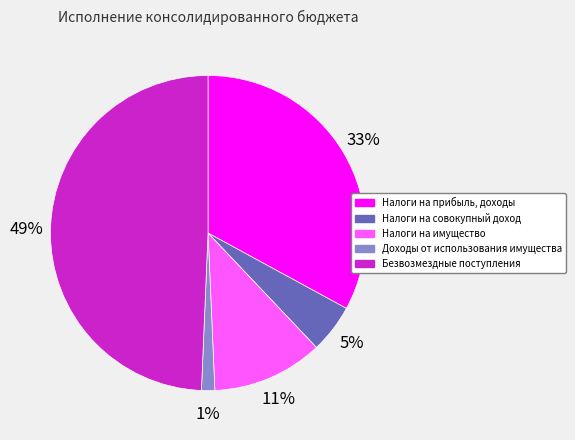

How many slices are in this pie chart?

5